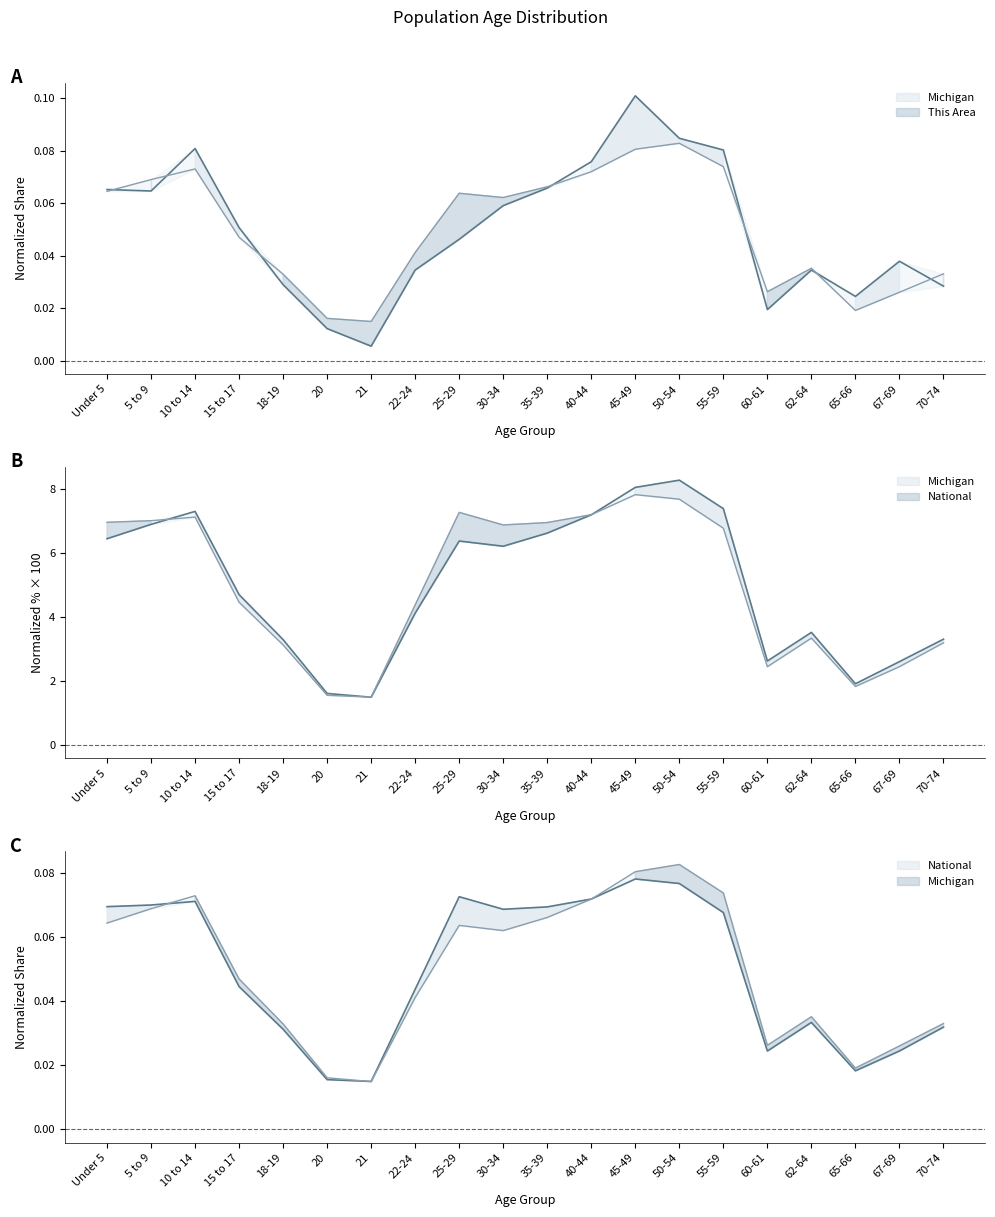

Count the number of data series in this chart.

3